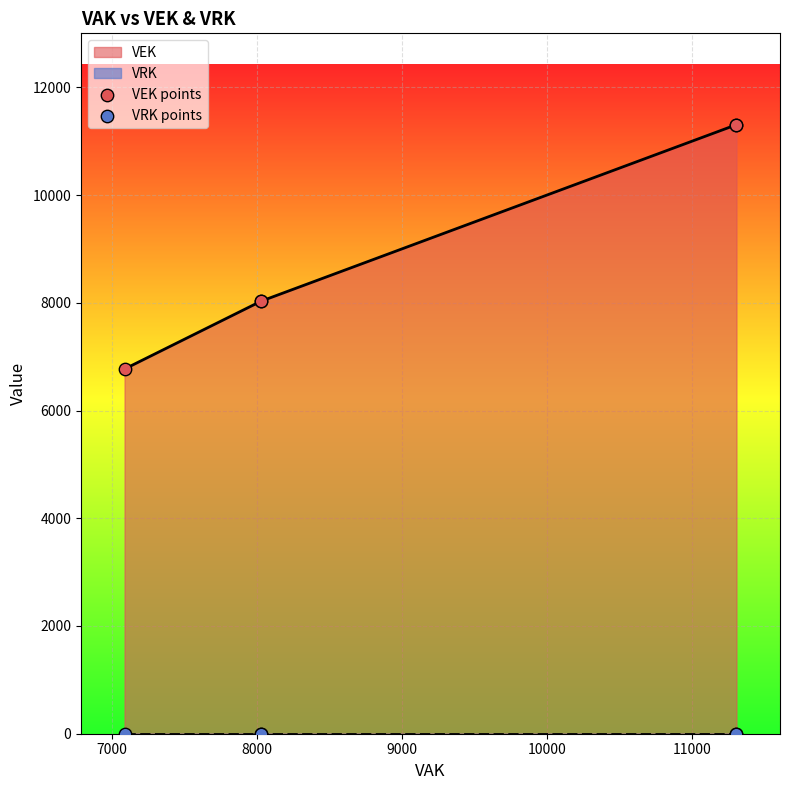

Which series contains the lowest Y value?

VRK points